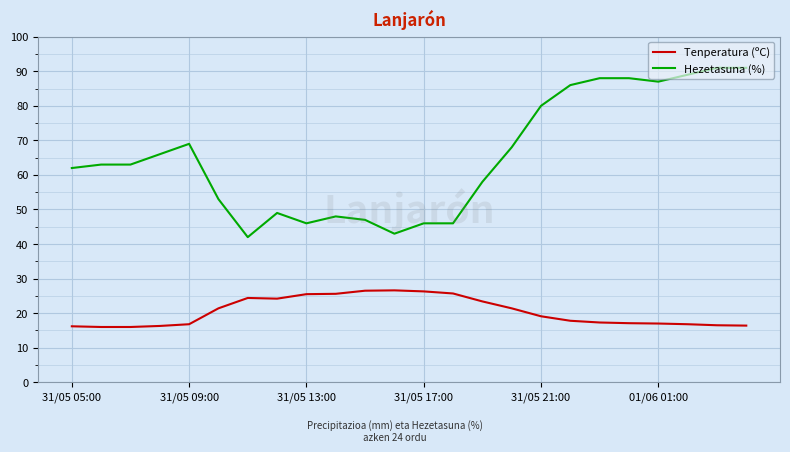

List the series in order of their overall mean, lowest first.

Tenperatura (ºC), Hezetasuna (%)